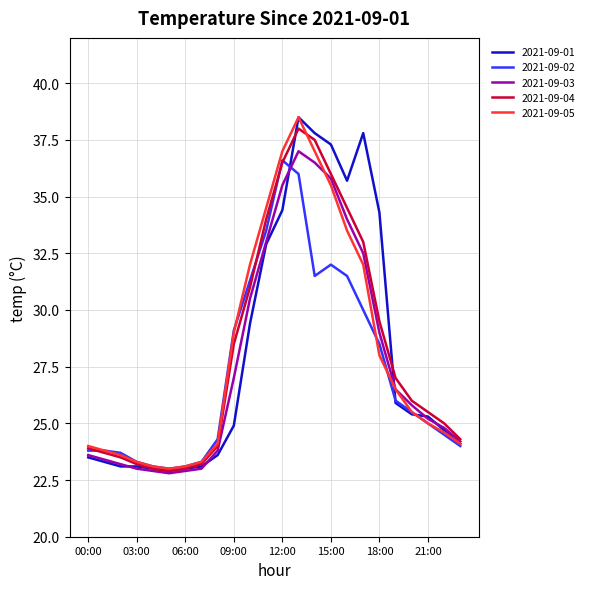

Reading right to left, list all the values displayed in this chart.

2021-09-01: 24.1	24.7	25.3	25.4	25.9	34.3	37.8	35.7	37.3	37.8	38.5	34.4	32.9	29.4	24.9	23.6	23.1	23.0	22.9	23.0	23.1	23.1	23.3	23.5
2021-09-02: 24.0	24.5	25.0	25.5	26.0	28.5	30.0	31.5	32.0	31.5	36.0	36.6	33.5	31.3	29.1	24.3	23.3	23.1	23.0	23.1	23.3	23.7	23.8	23.8
2021-09-03: 24.2	24.8	25.2	25.8	26.5	29.0	32.5	34.0	35.8	36.5	37.0	35.5	33.0	30.5	27.0	23.8	23.0	22.9	22.8	22.9	23.0	23.2	23.4	23.6
2021-09-04: 24.3	25.0	25.5	26.0	27.0	29.5	33.0	34.5	36.0	37.5	38.0	36.5	34.0	31.0	28.5	24.0	23.2	23.0	22.9	23.0	23.2	23.5	23.7	23.9
2021-09-05: 24.1	24.6	25.0	25.5	26.5	28.0	32.0	33.5	35.5	37.0	38.5	37.0	34.5	32.0	29.0	24.1	23.3	23.1	23.0	23.1	23.3	23.6	23.8	24.0